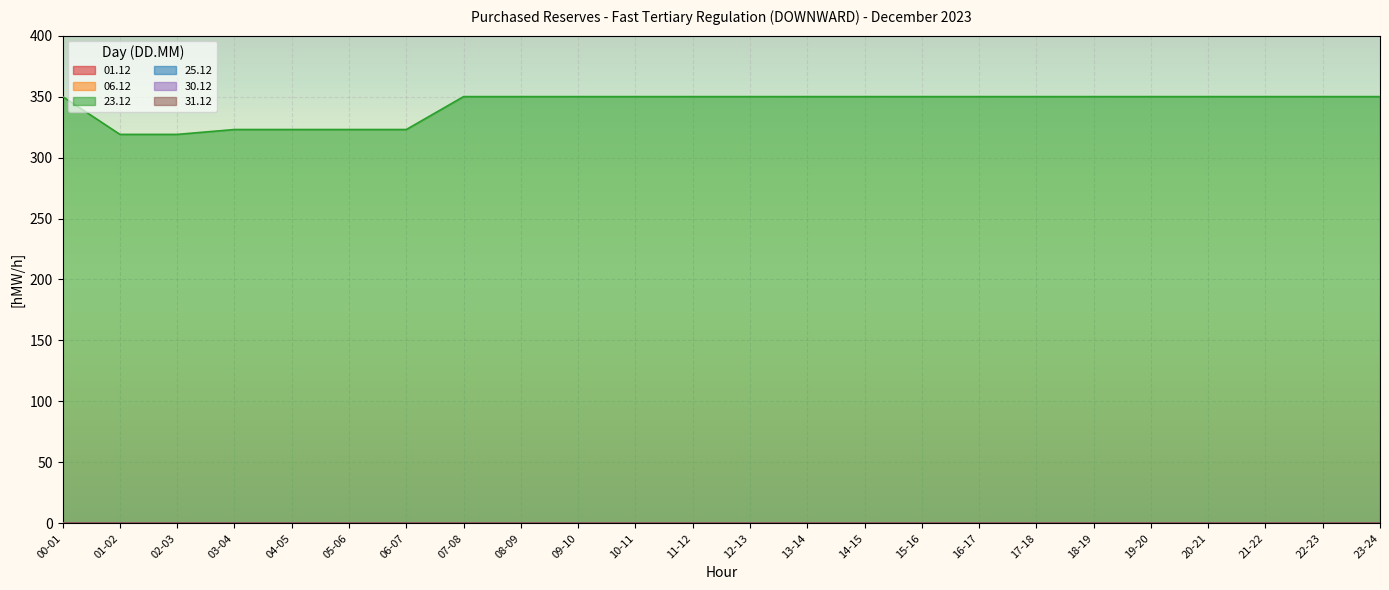

The value of 01.12 at 21-22 is 0. True or false?

True